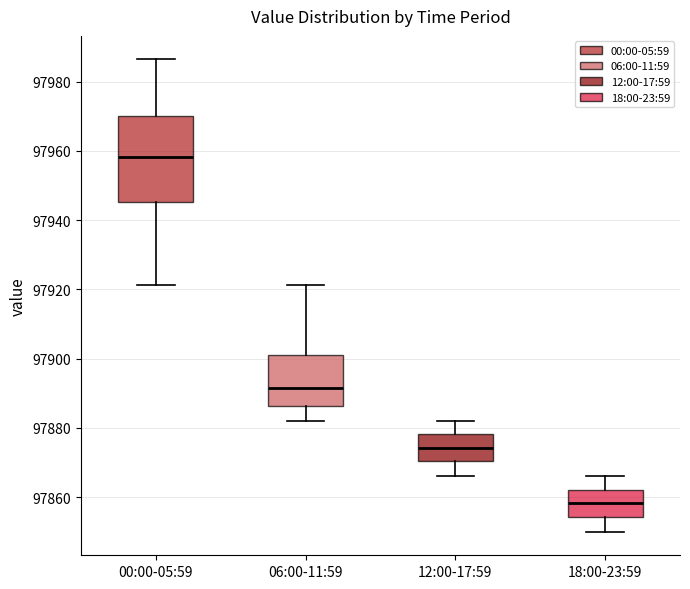

Comparing the boxes themselves (not the whiskers), which one is the tallest?

00:00-05:59